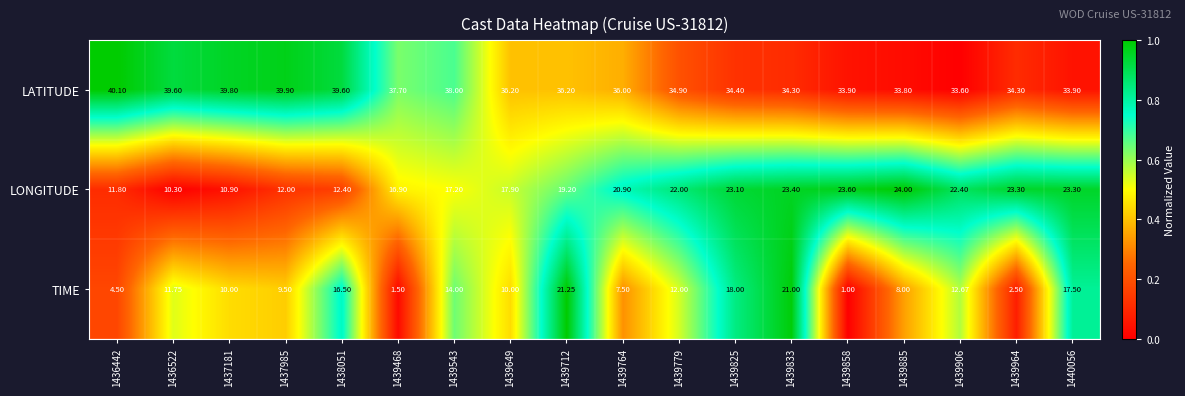

List the series in order of their peak value, highest first.

LATITUDE, LONGITUDE, TIME